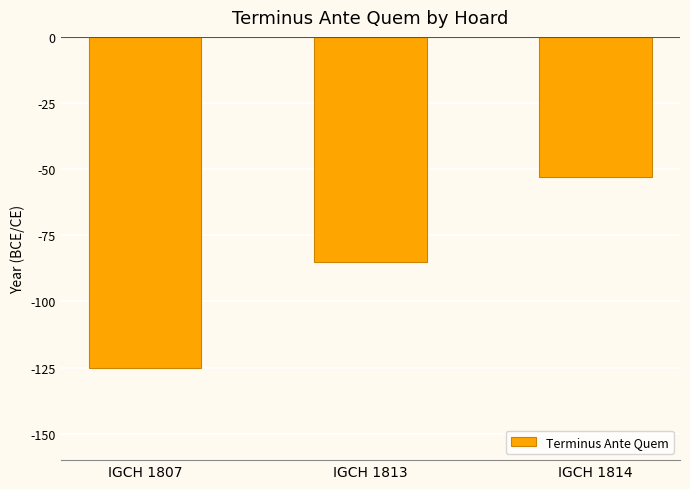

Does the chart contain any negative values?

Yes